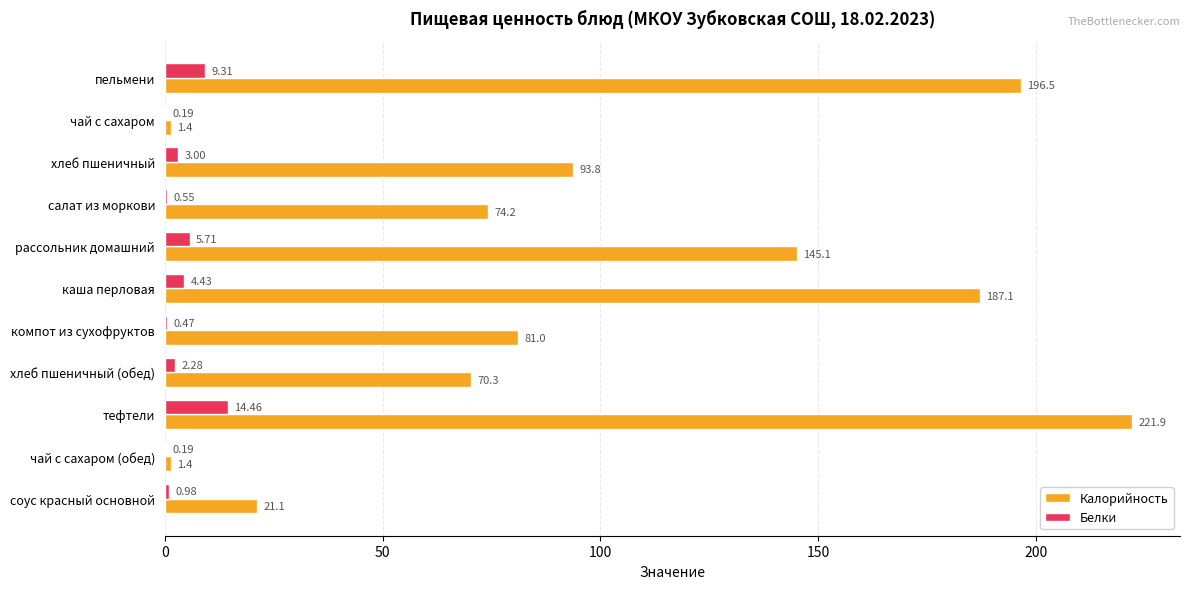

Which series changed the most between хлеб пшеничный (обед) and тефтели?

Калорийность